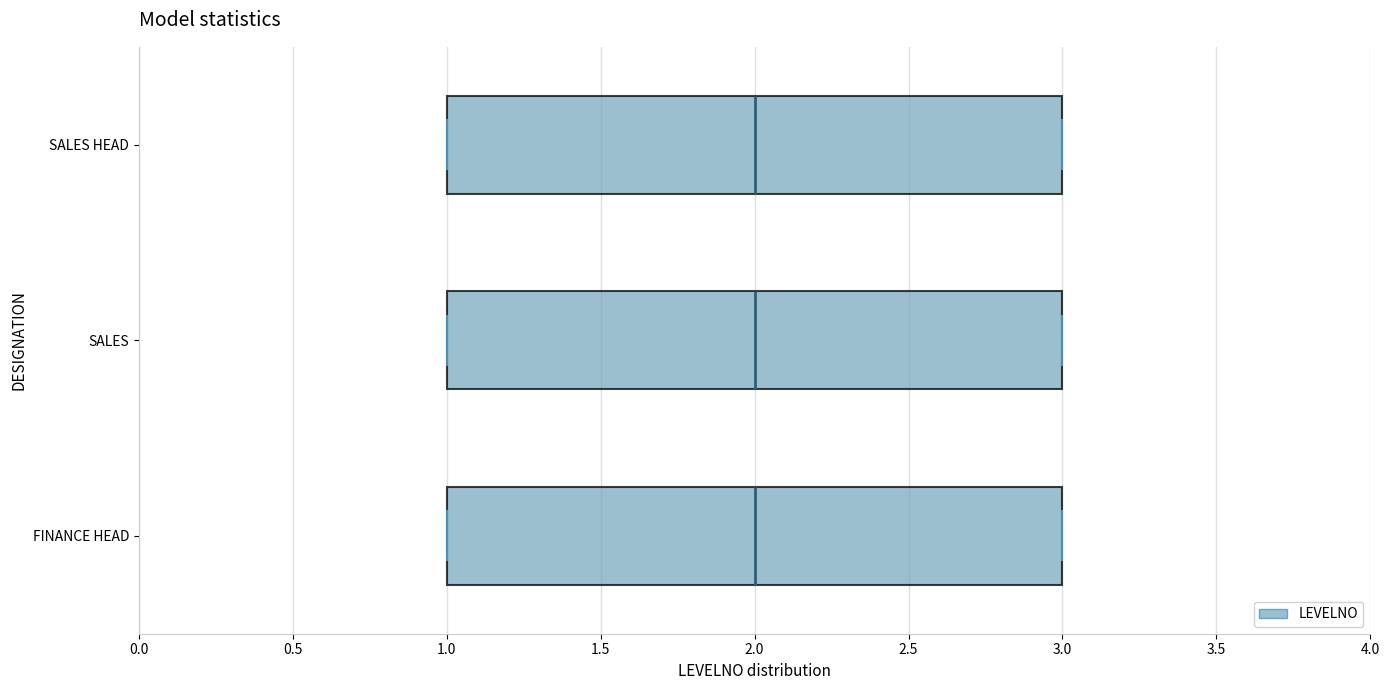

Reading bottom to top, transcribe this box plot: for each box, give where its median line is, the range the box spans, and where its two whiskers end, as read against the x-axis. The values are not printed on the chart, so give them approximately, as read against the axis.

FINANCE HEAD: median 2, box 1 to 3, whiskers 1 to 3
SALES: median 2, box 1 to 3, whiskers 1 to 3
SALES HEAD: median 2, box 1 to 3, whiskers 1 to 3